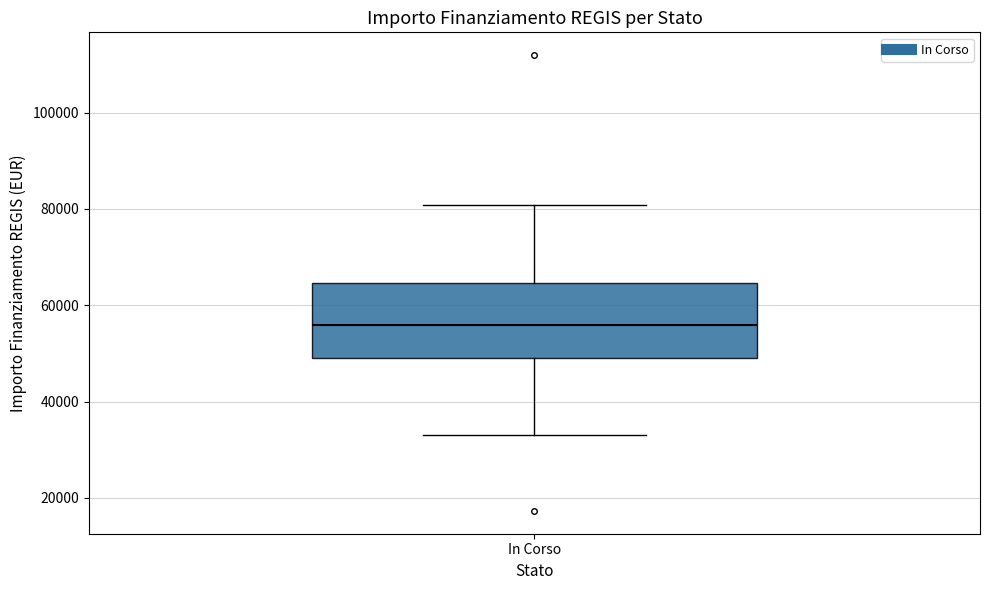

Read this box plot against the y-axis: the position of the median line, the range covered by the box, and the ends of both whiskers. The values are not printed on the chart, so give them approximately, as read against the axis.

median 56000, box 50000 to 64000, whiskers 32000 to 80000